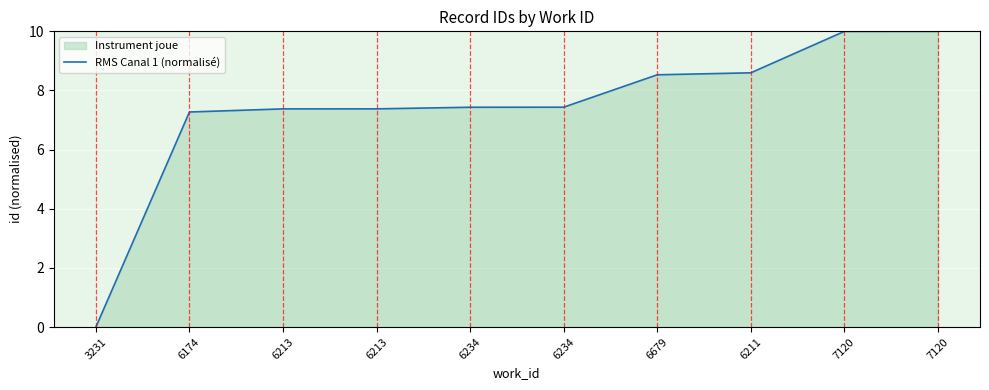

Read the value at 6679.

8.5